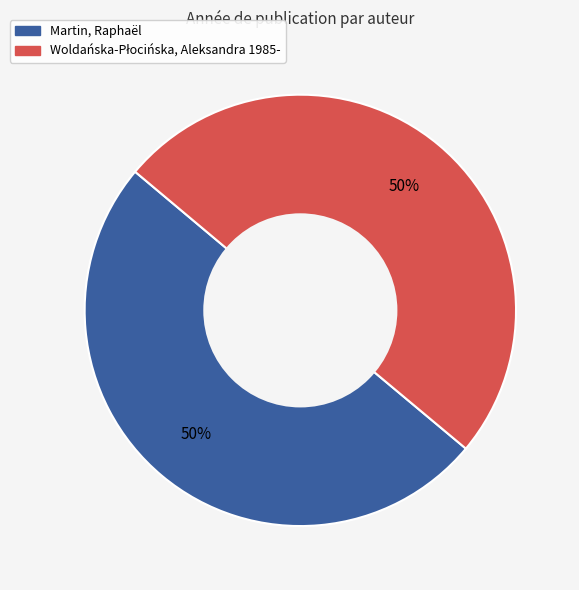

How many slices are in this pie chart?

2